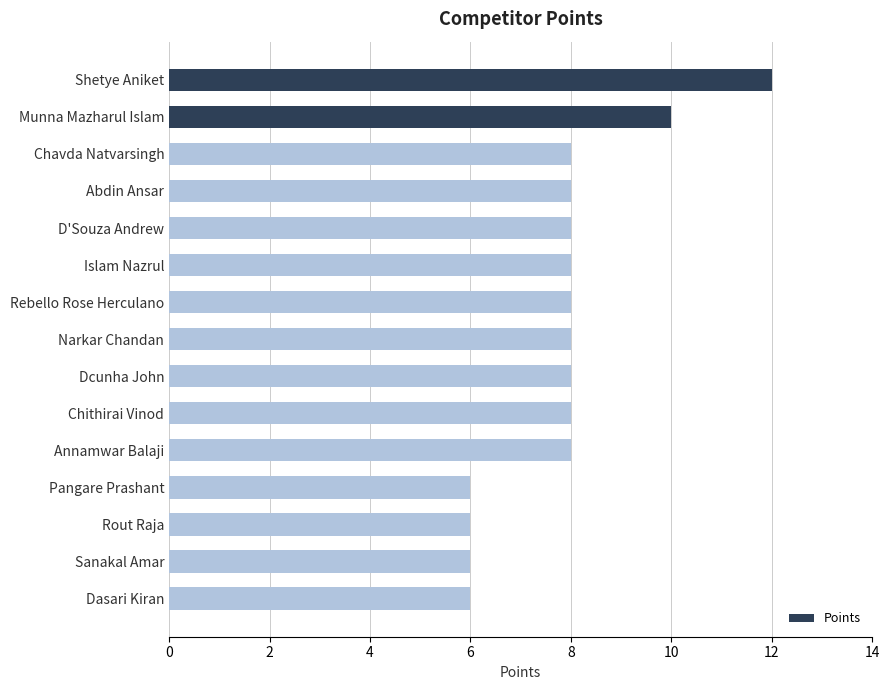

The chart shows a value of 11 at Chithirai Vinod. True or false?

False